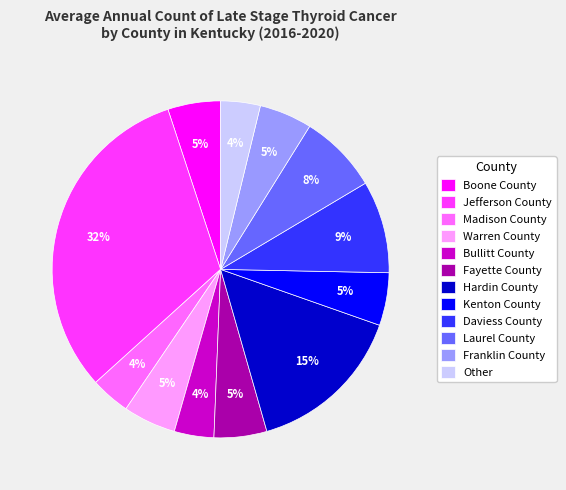

Is Madison County the majority of the pie?

No